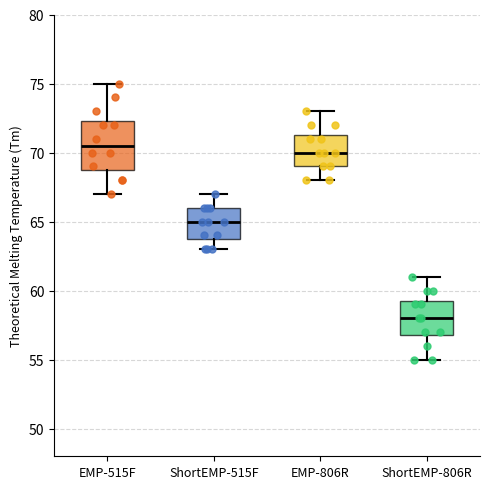

Where does the upper whisker of the box for ShortEMP-515F end on the y-axis? The values are not printed on the chart, so give them approximately, as read against the axis.

67.0